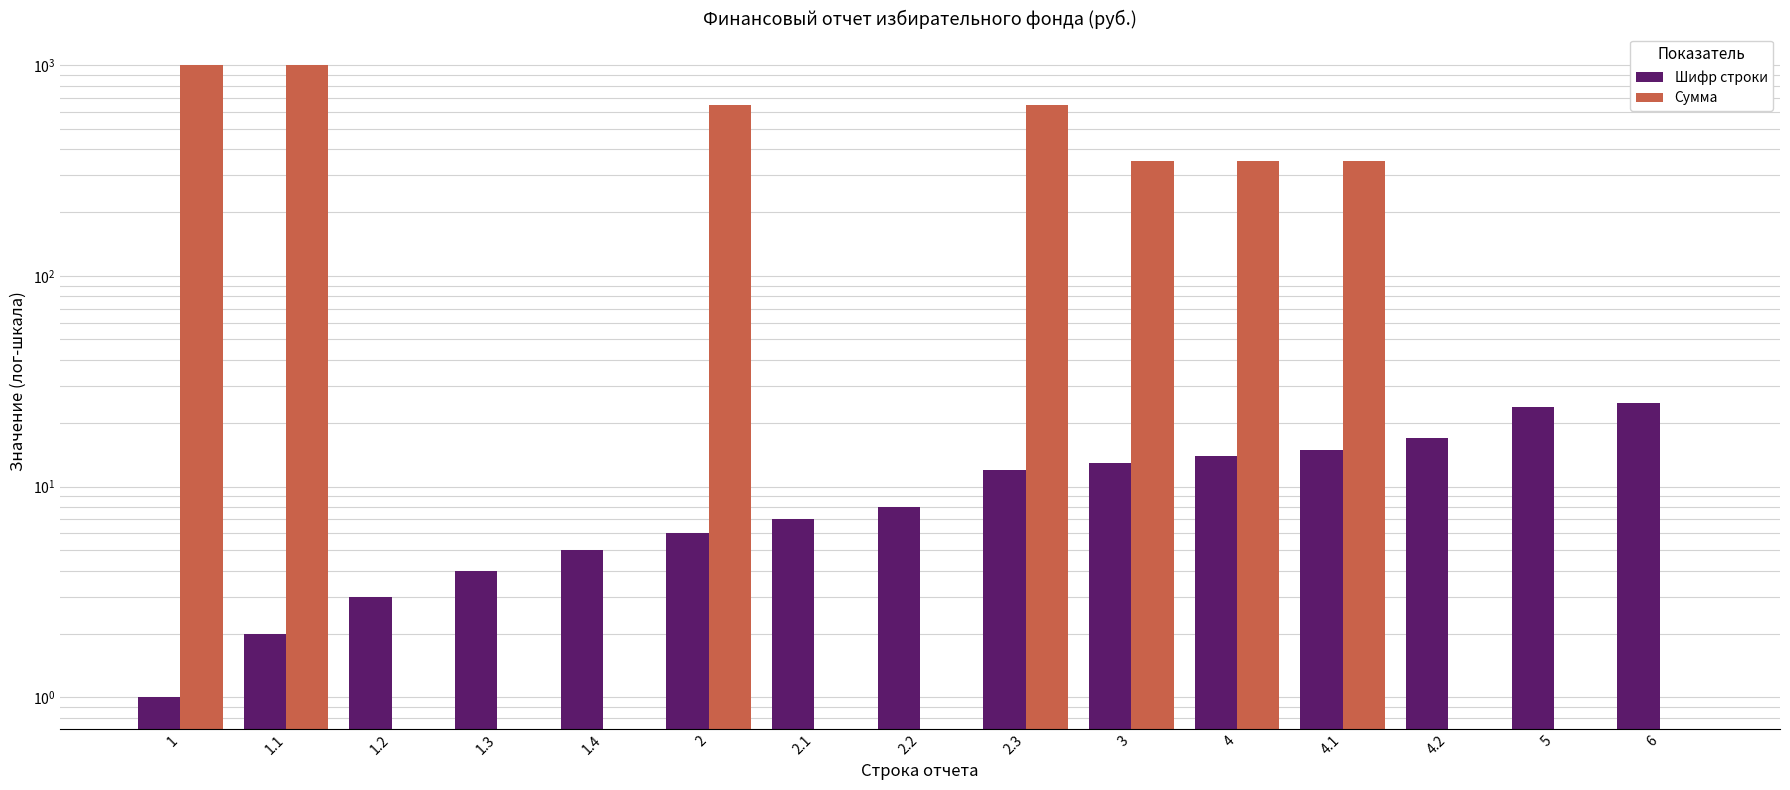

What is the total value across all series at 1.2?

3